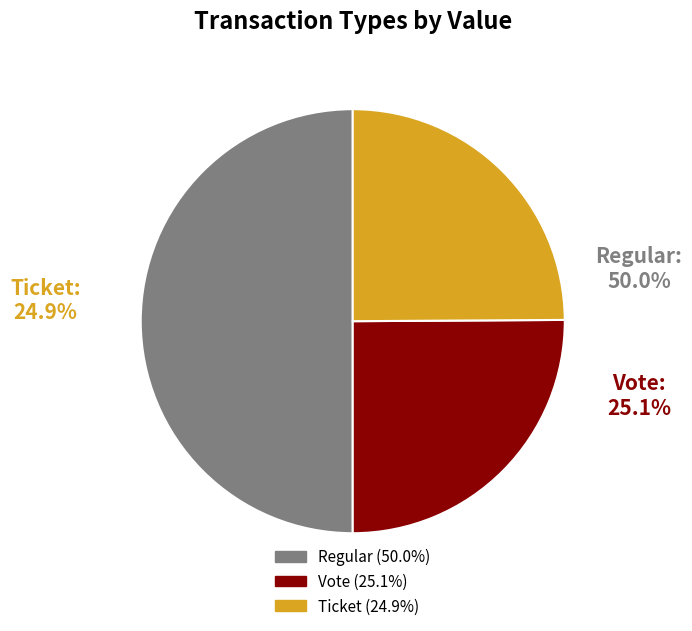

Which series has the widest spread of values?

Vote